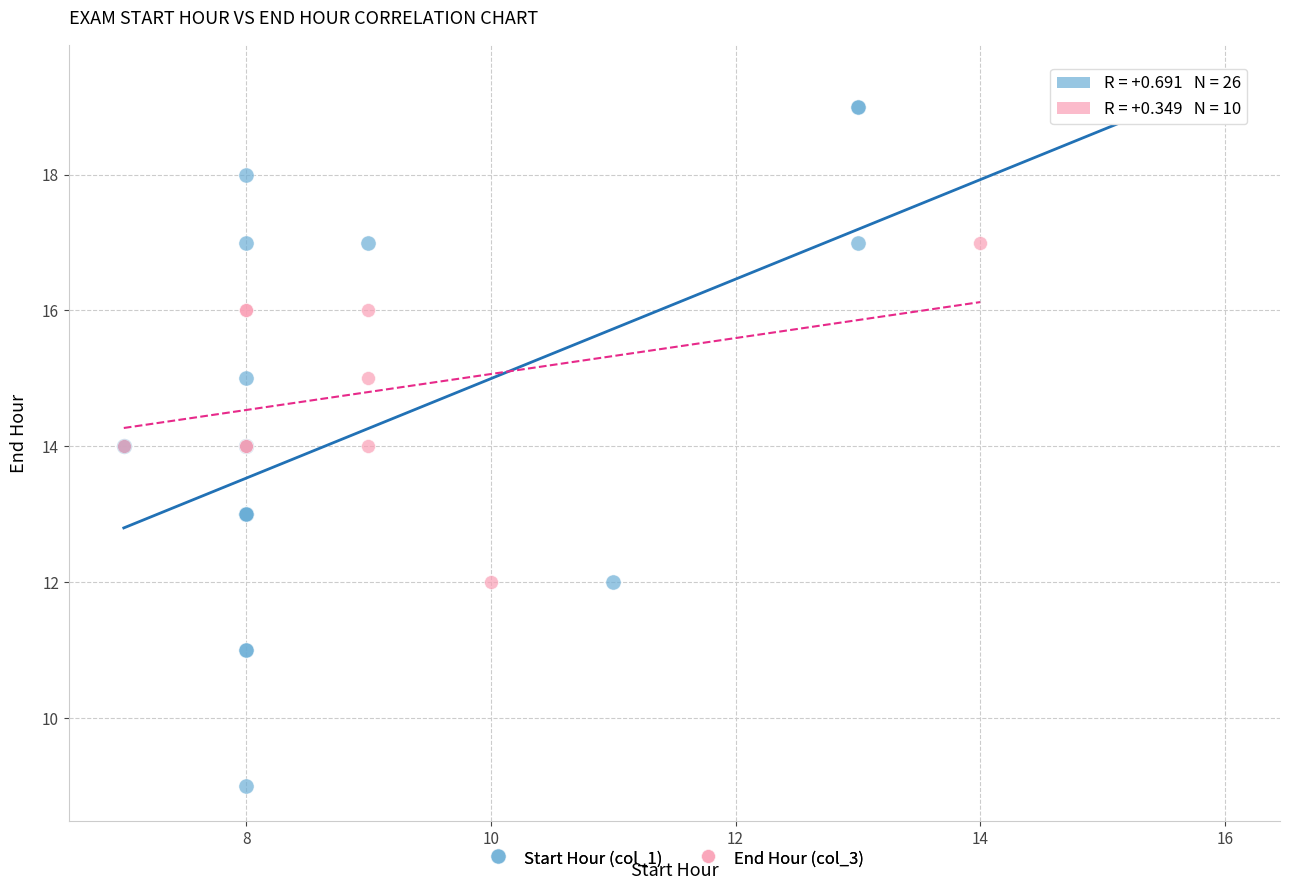

Which series has the widest spread of Y values?

Start Hour (col_1)